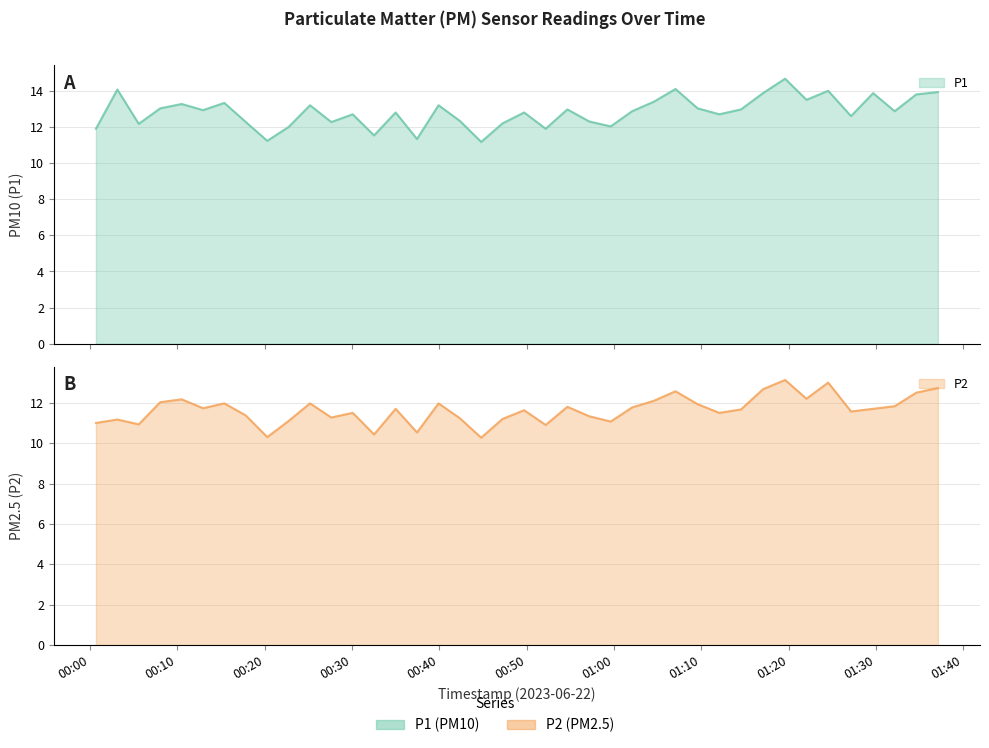

How many data points in P1 are above 12?

33